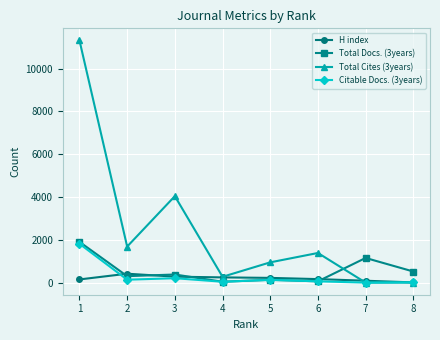

What is the greatest value displayed?

11317